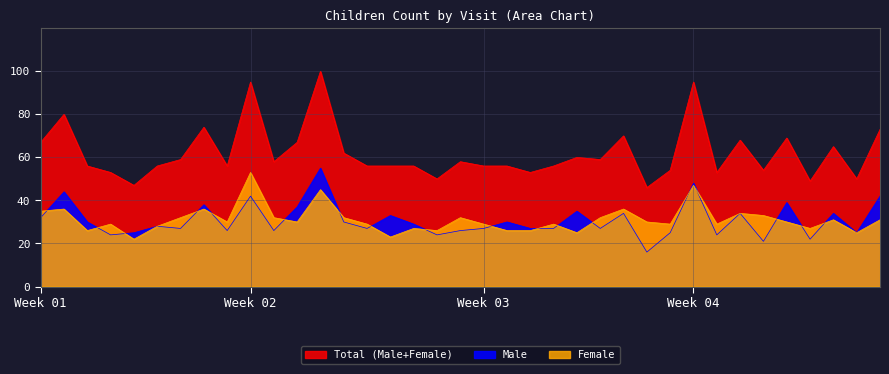

How many values in the Female series exceed 30?

16